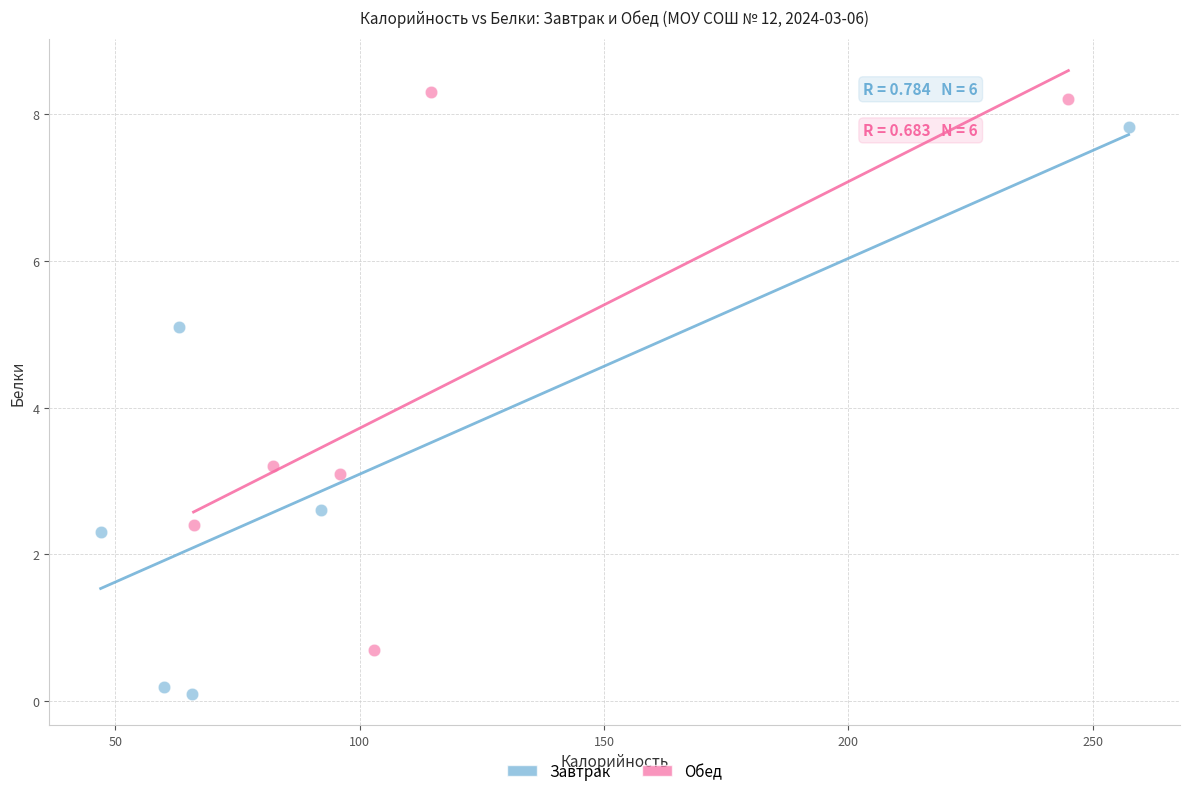

What are all the series names shown in the legend?

Завтрак, Обед